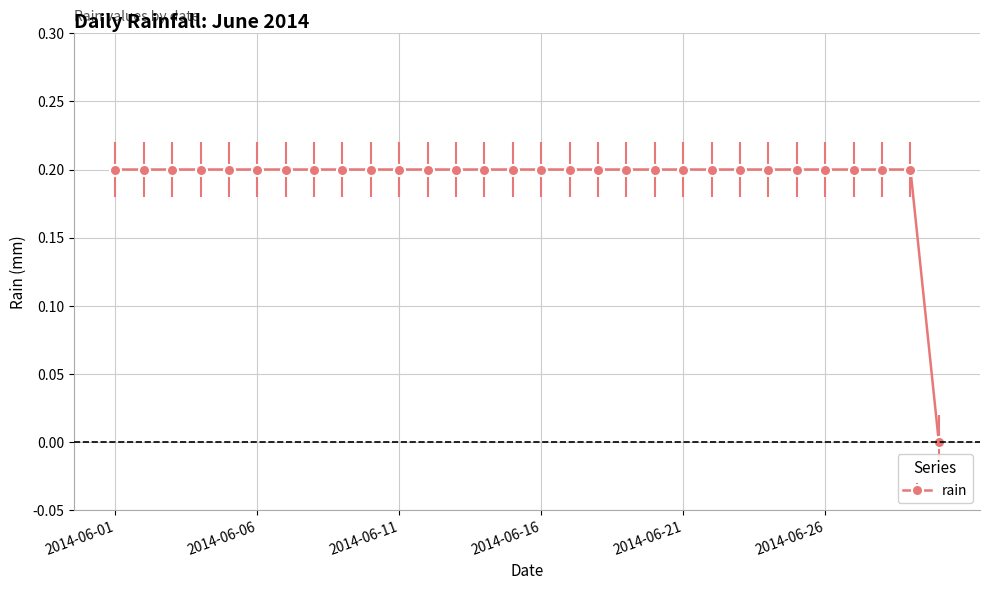

How many positive values are there?

29